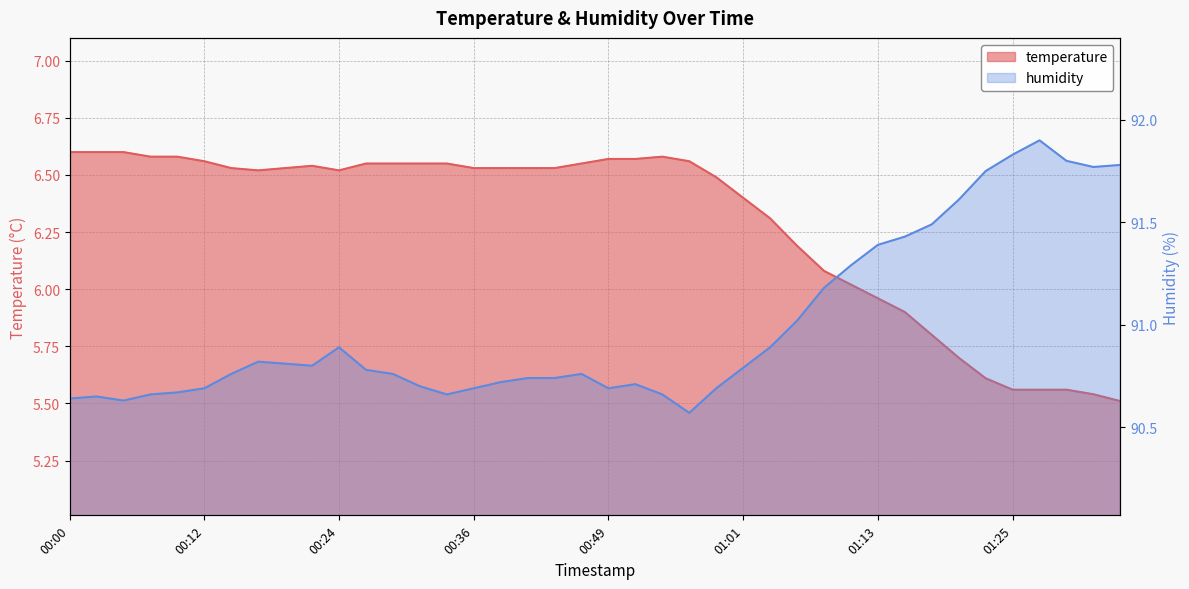

Rank the categories by temperature value from lowest to highest.

01:35, 01:32, 01:25, 01:28, 01:30, 01:23, 01:20, 01:18, 01:15, 01:13, 01:11, 01:08, 01:06, 01:03, 01:01, 00:58, 00:17, 00:24, 00:14, 00:19, 00:36, 00:39, 00:41, 00:44, 00:22, 00:27, 00:29, 00:31, 00:34, 00:46, 00:12, 00:56, 00:49, 00:51, 00:07, 00:10, 00:53, 00:00, 00:02, 00:05